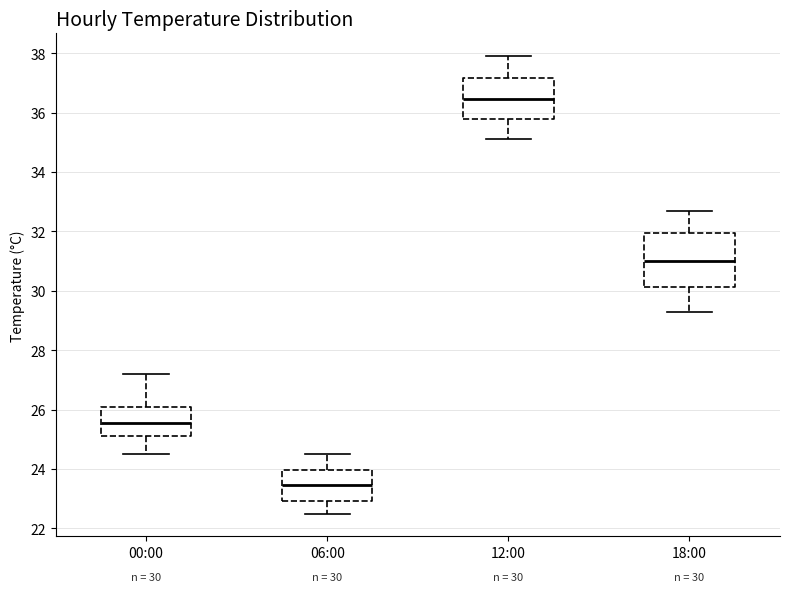

Which box is the tallest, from its lower edge to its upper edge?

18:00